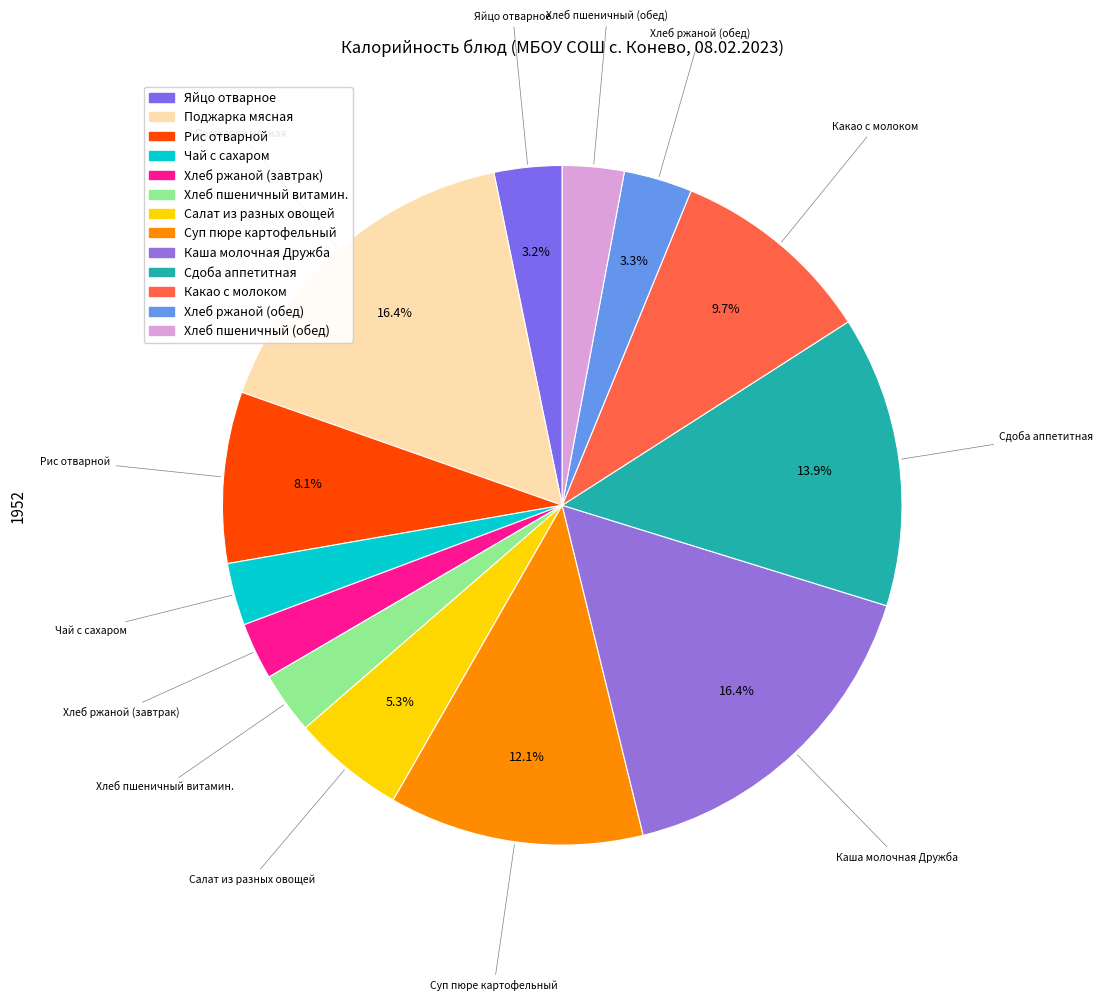

Is it true that Какао с молоком is 20% of the pie?

False